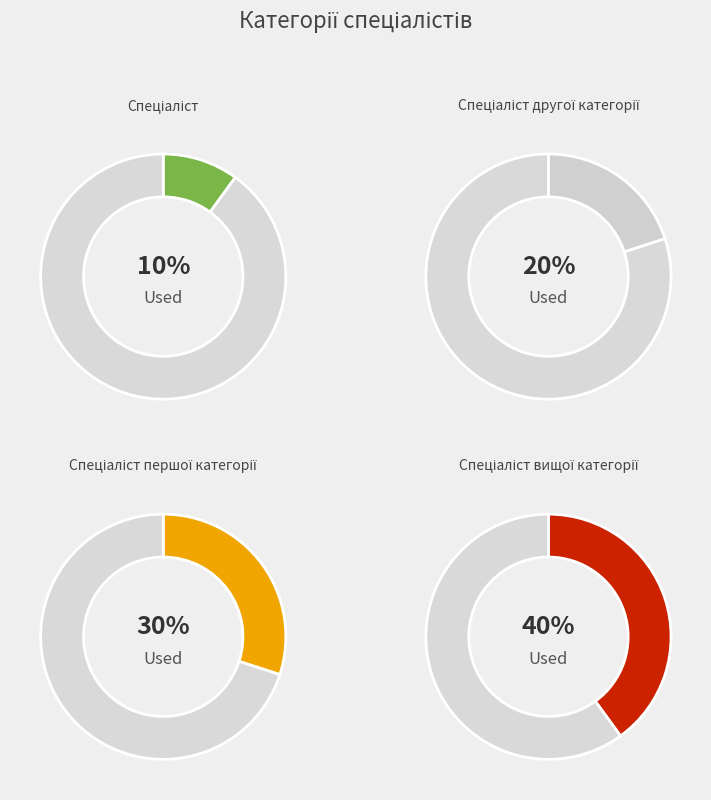

To the nearest percent, what portion does Спеціаліст вищої категорії represent?

40%